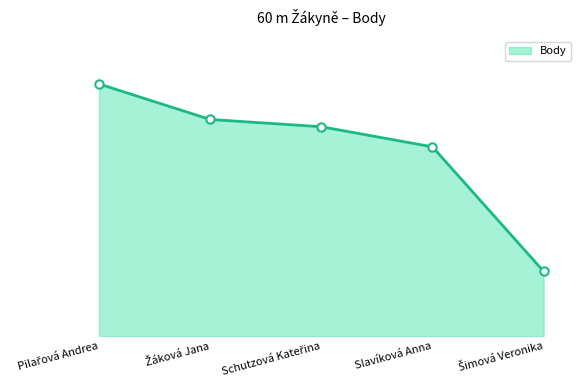

Does the chart have visible grid lines?

No